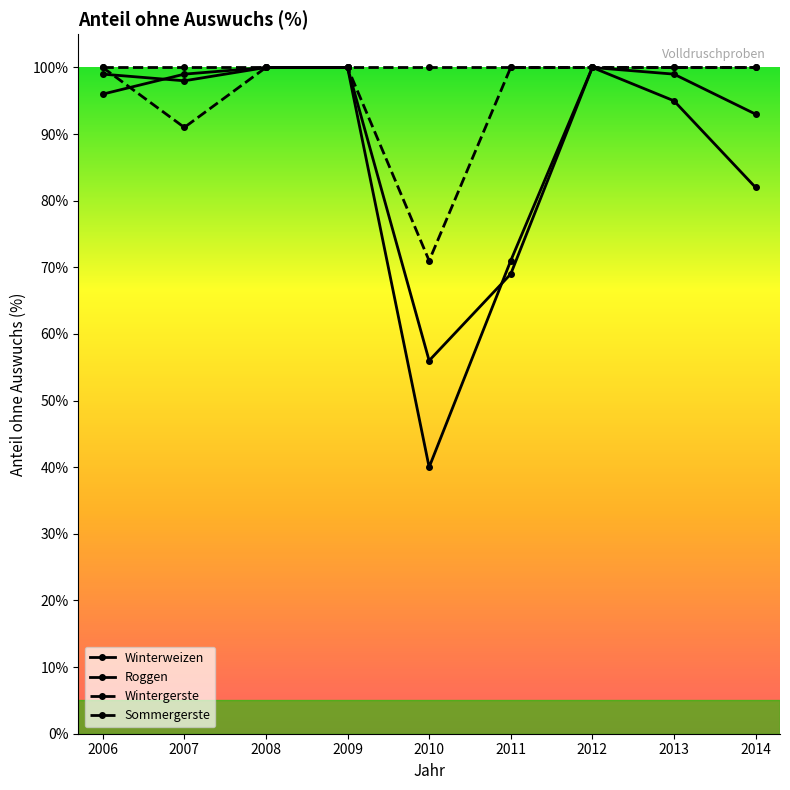

At which category is the sum across all series the highest?

2008